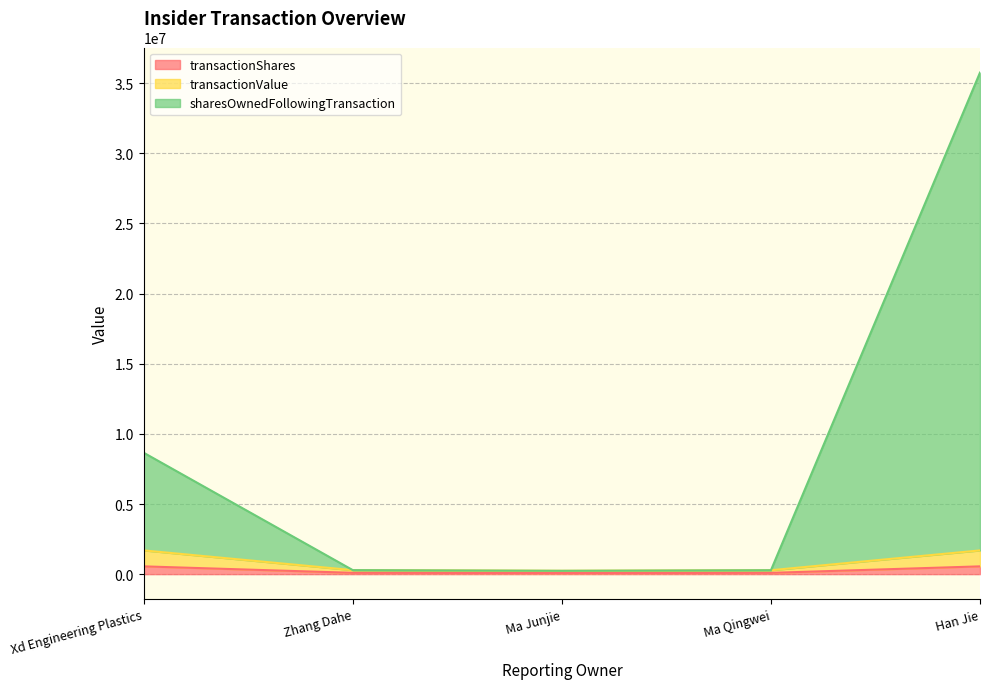

The value of sharesOwnedFollowingTransaction at Xd Engineering Plastics is 8652748. True or false?

True